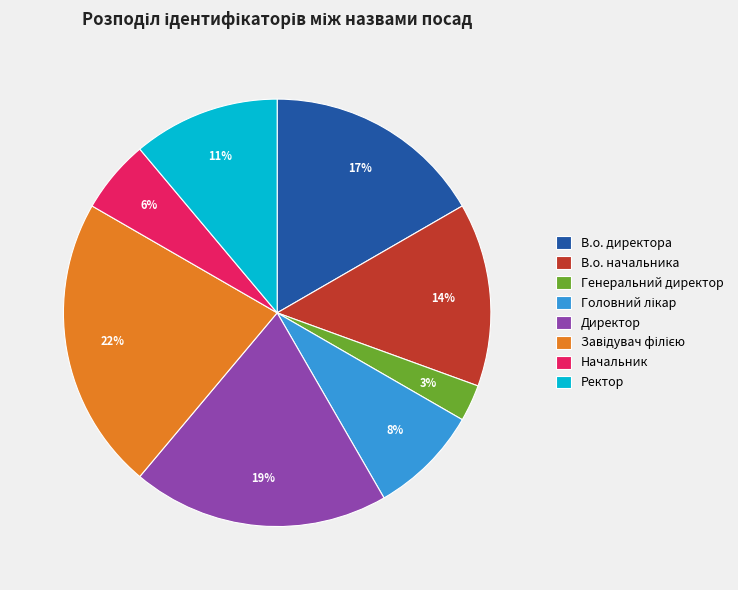

How many slices are in this pie chart?

8